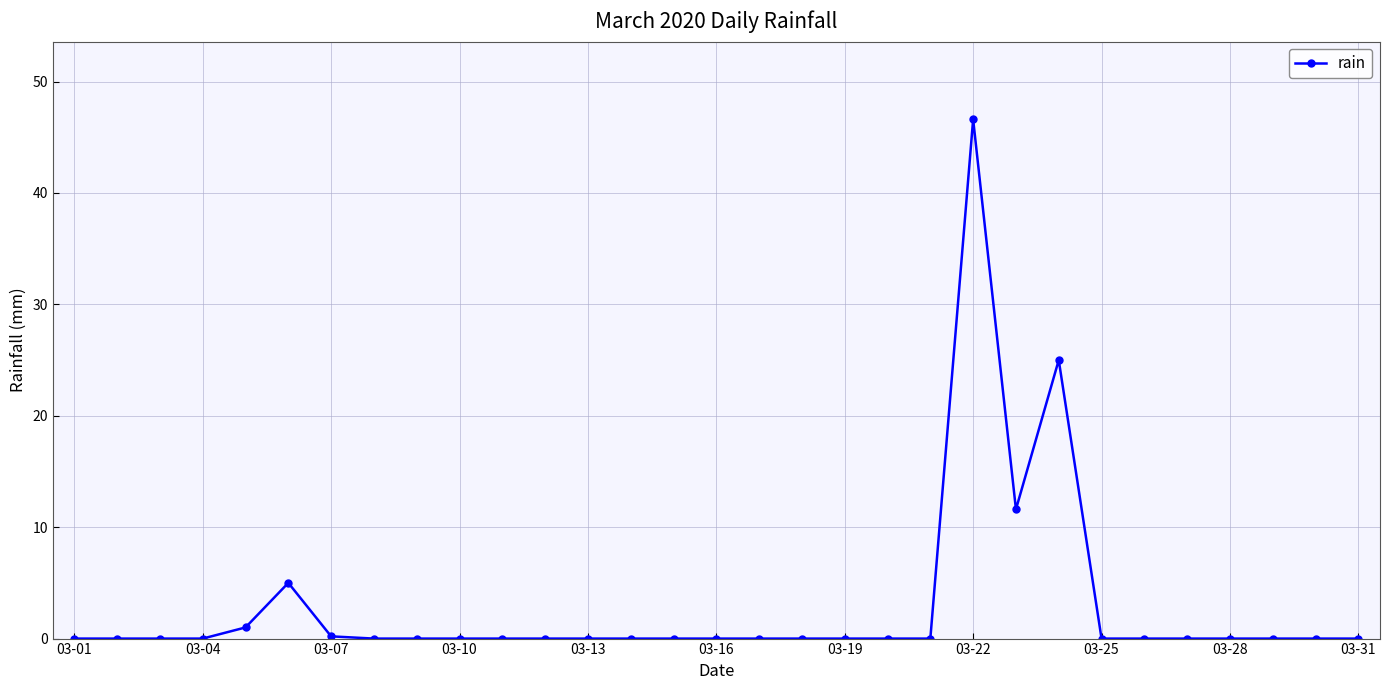

Is this an area chart (filled region under the line)?

No